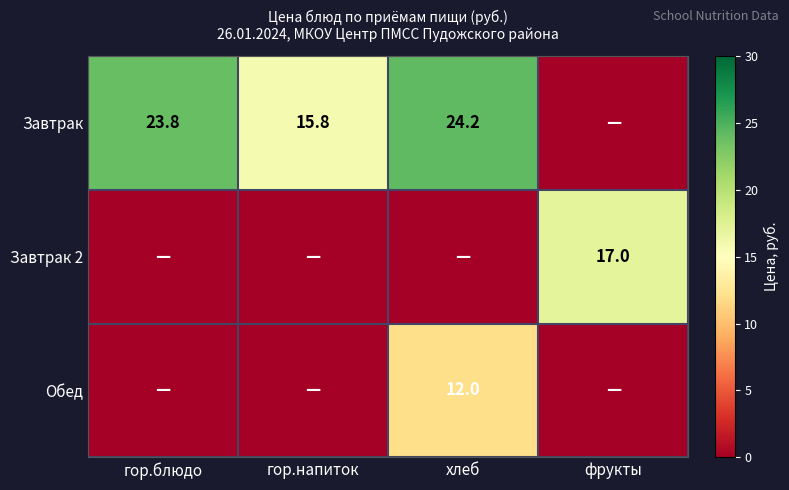

The value of Завтрак at гор.блюдо is 15.2. True or false?

False